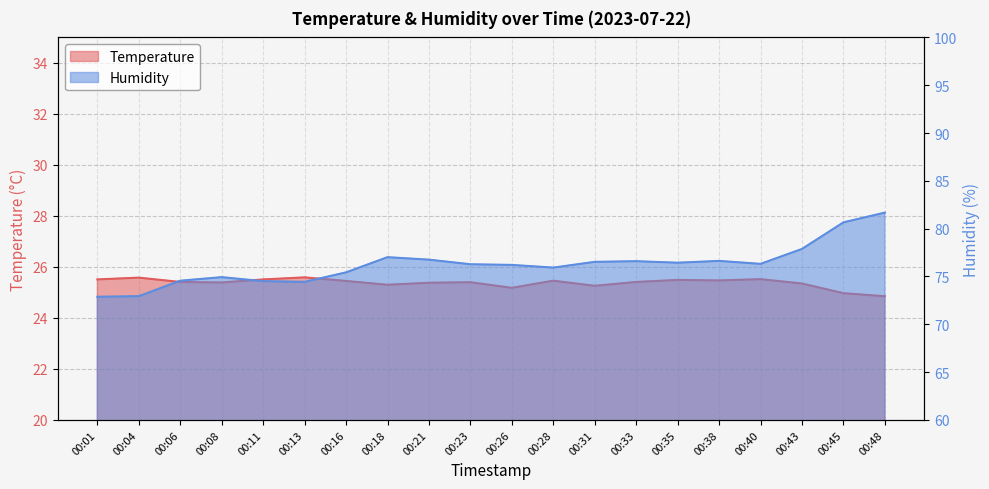

How many categories are shown in the chart?

20